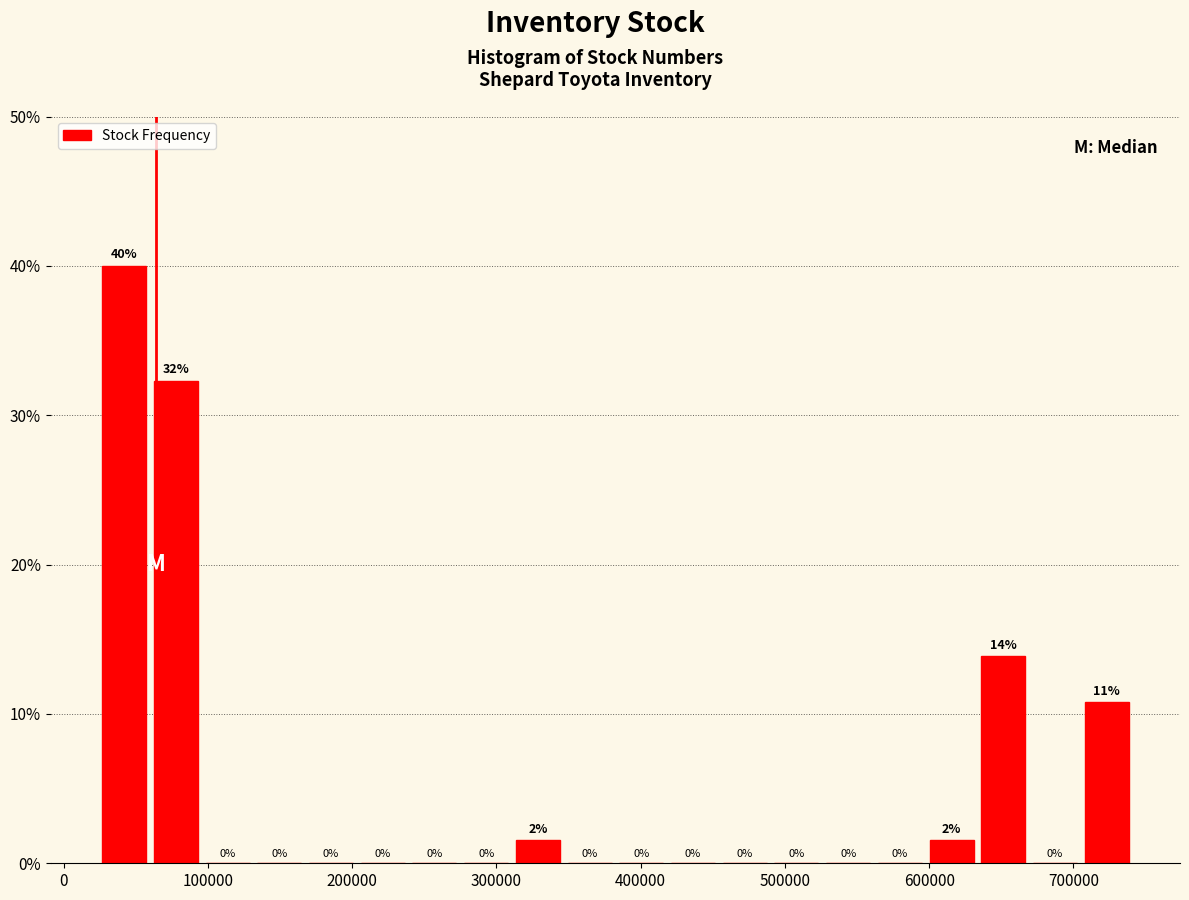

Read against the x-axis, roughly where is the centre of the tallest bar?

40000